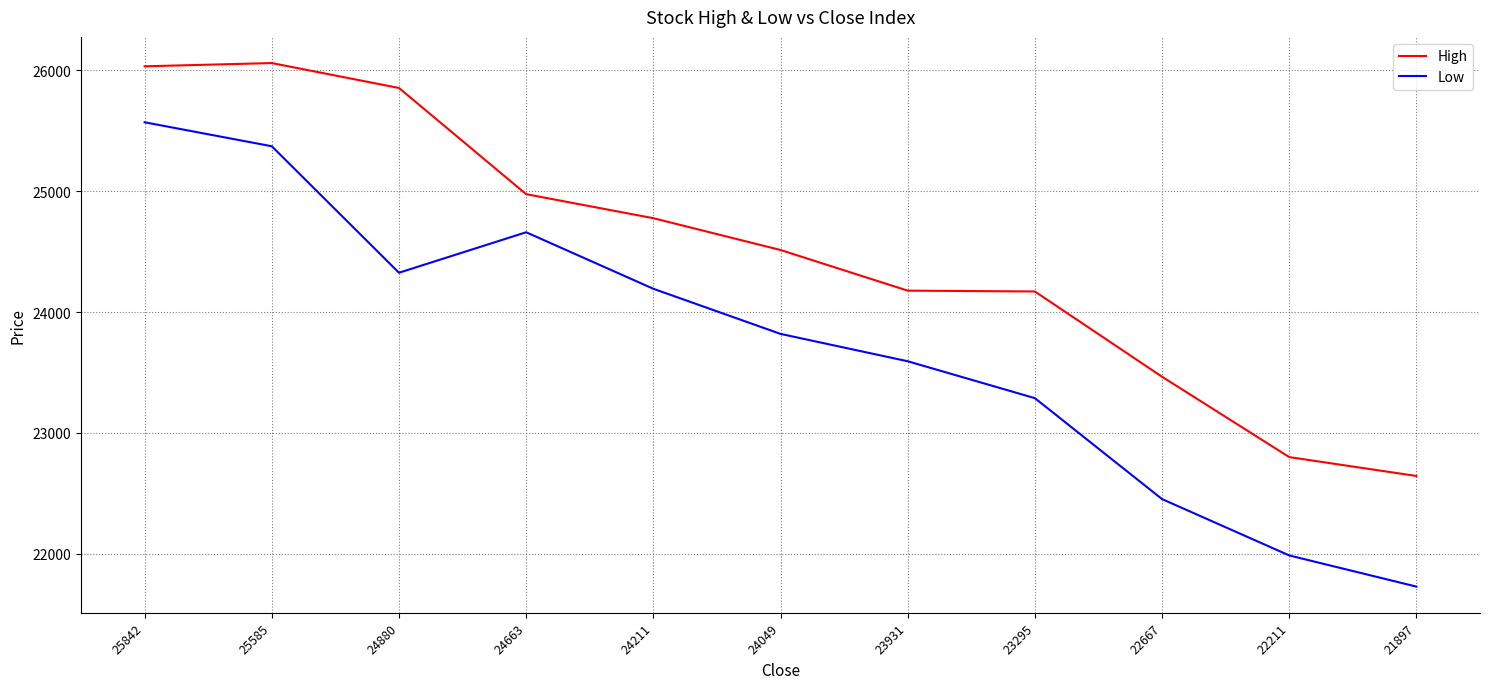

Rank the series by their average value, from highest to lowest.

High, Low